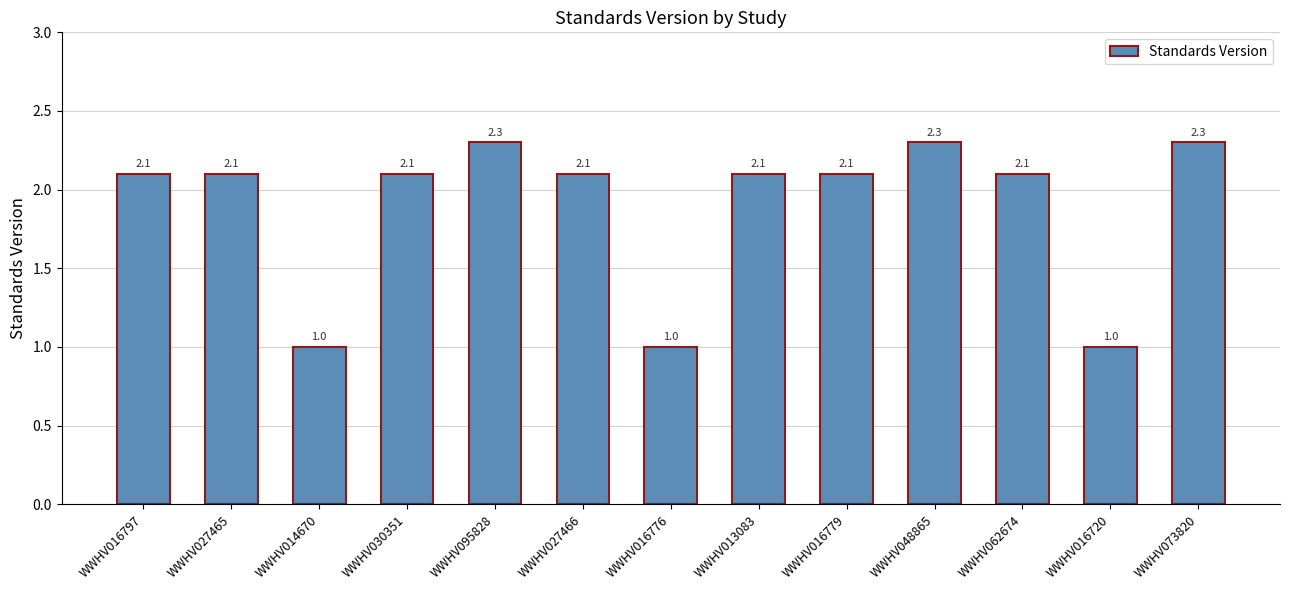

What is the maximum value shown in the chart?

2.3